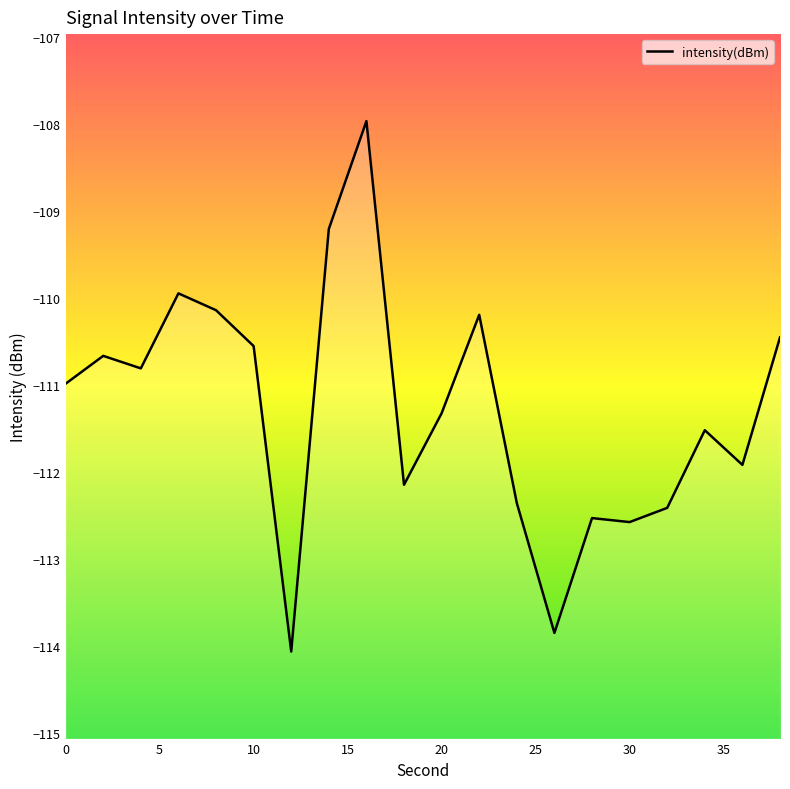

True or false: there are more than 0 points higher than both neighbors.

True